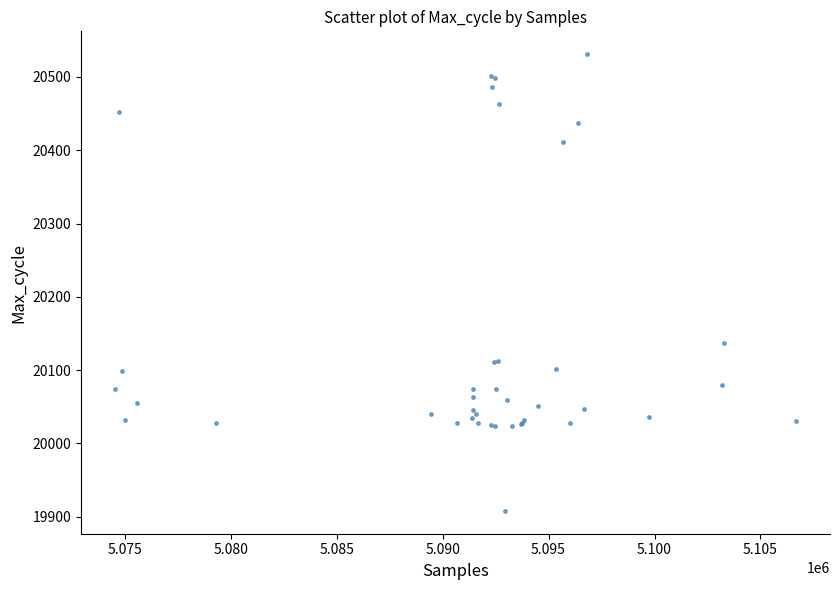

What Y value in the scatter plot is closest to 20219?

20137